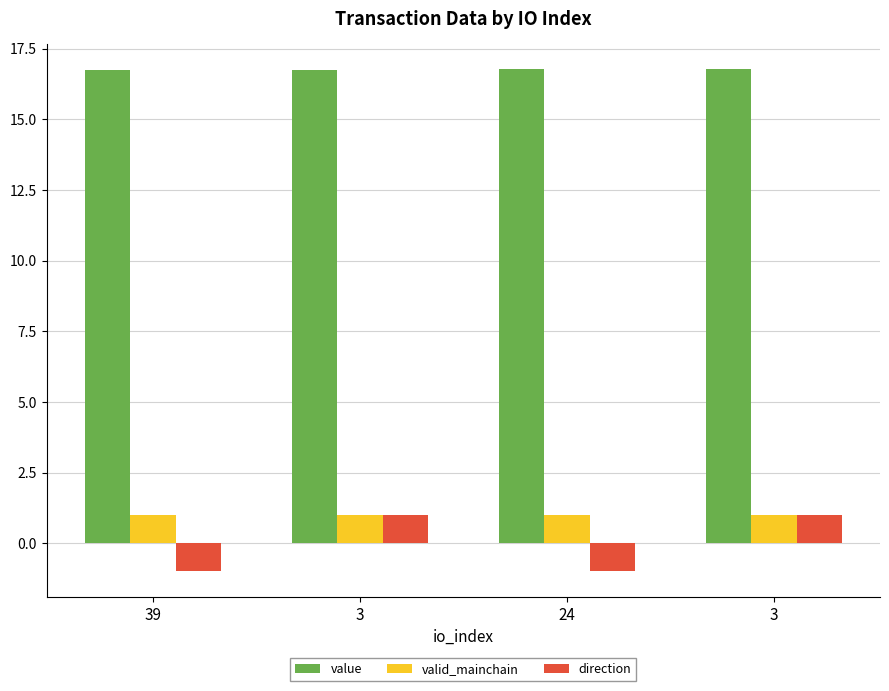

What are all the series names shown in the legend?

value, valid_mainchain, direction